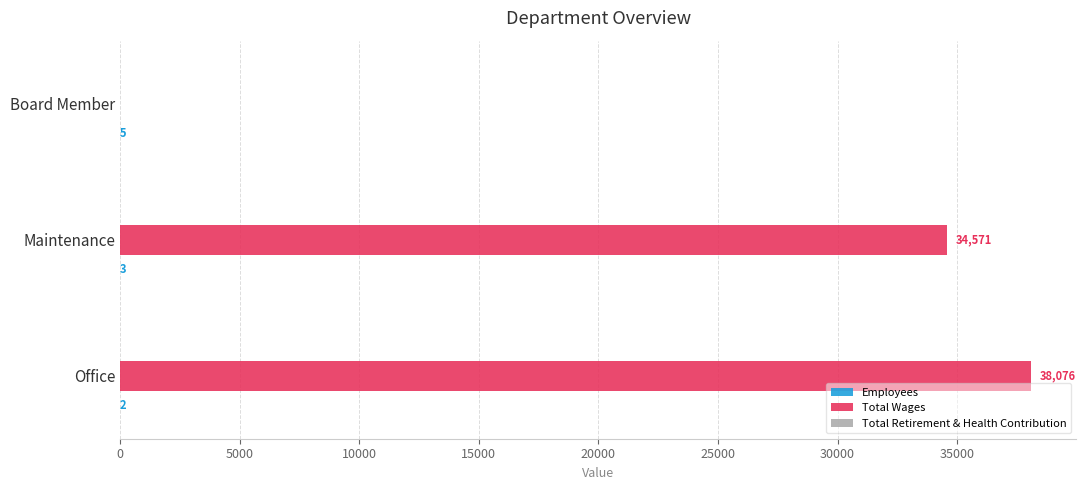

What is the total value across all series at Office?

38078